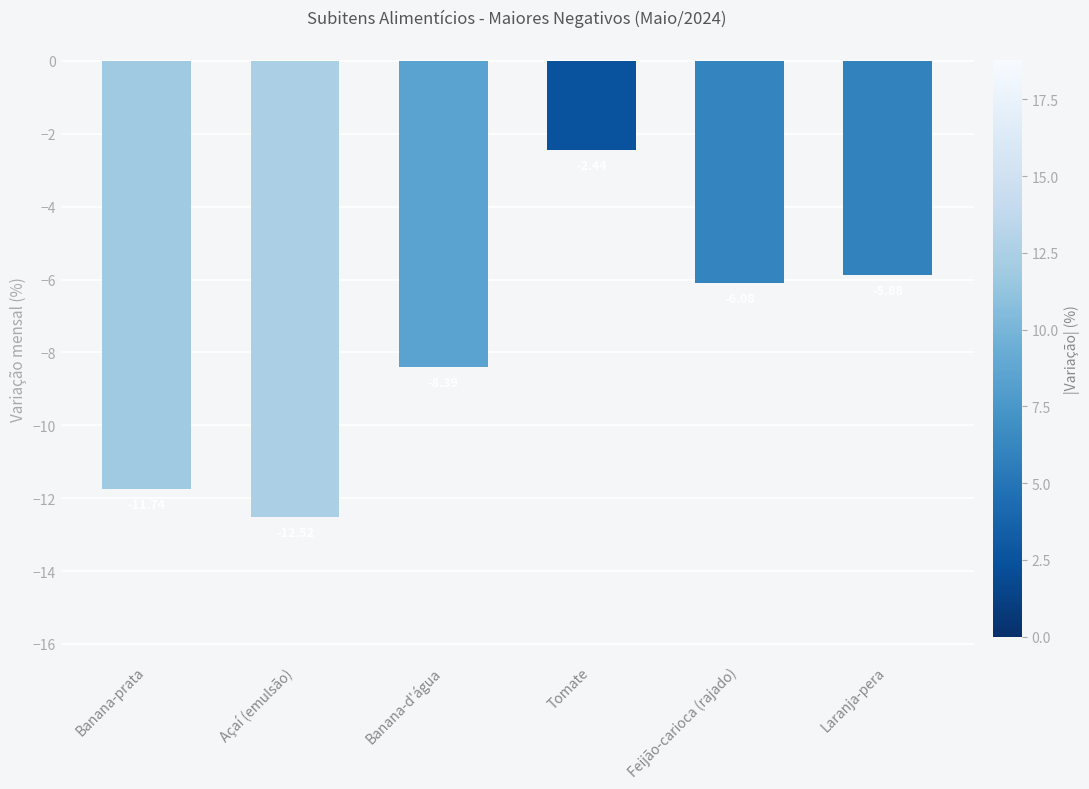

The value at Banana-d'água is -13.2. True or false?

False